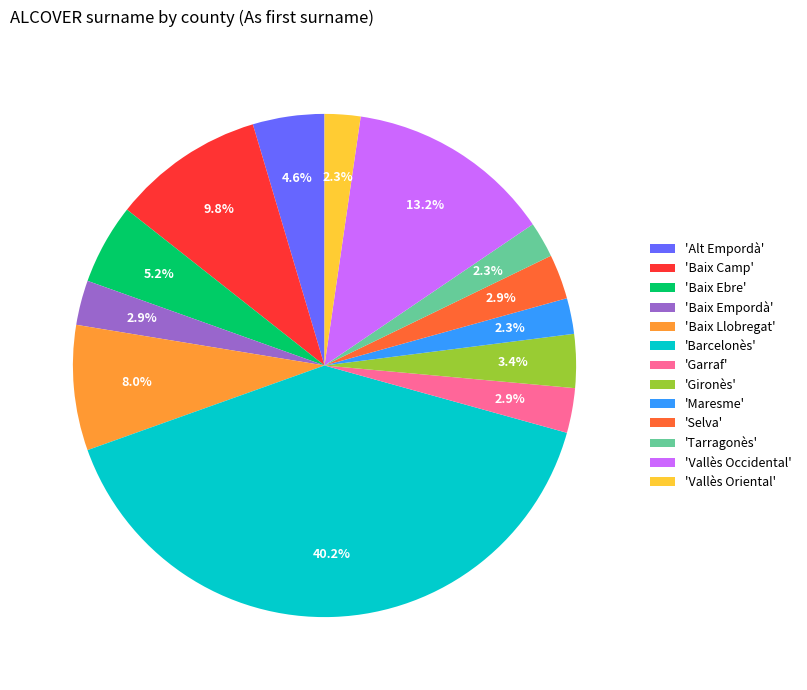

Do 'Alt Empordà' and 'Baix Llobregat' together represent more than half of the pie?

No